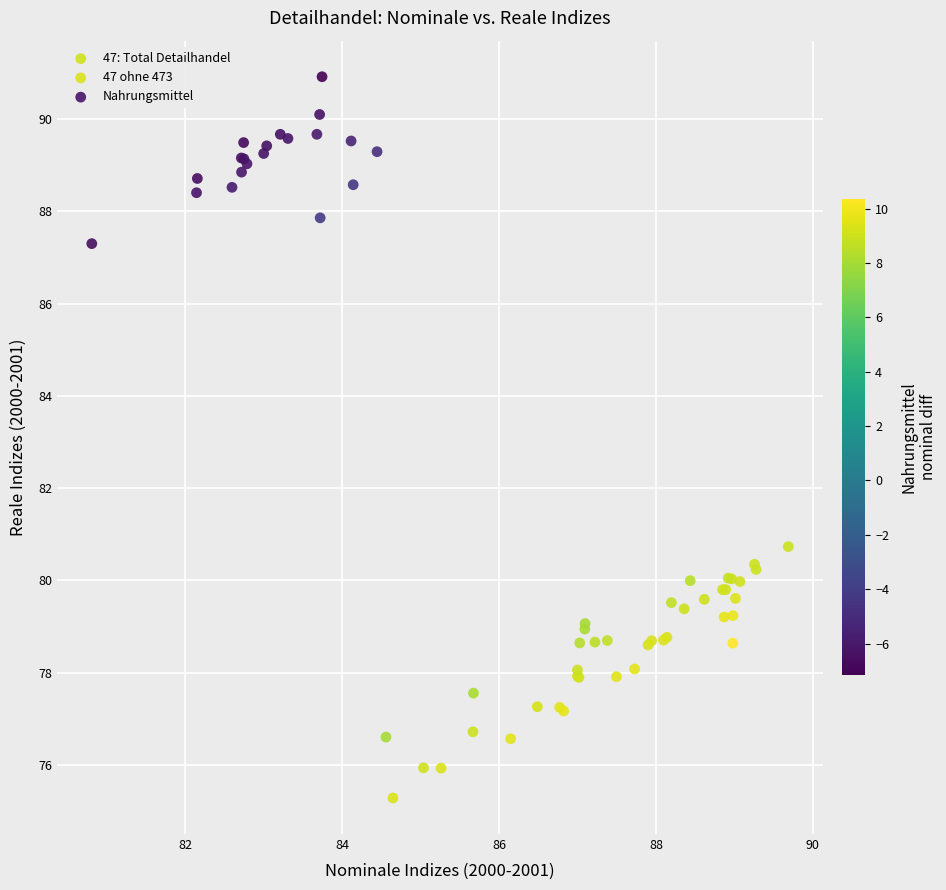

Which series contains the highest Y value?

Nahrungsmittel